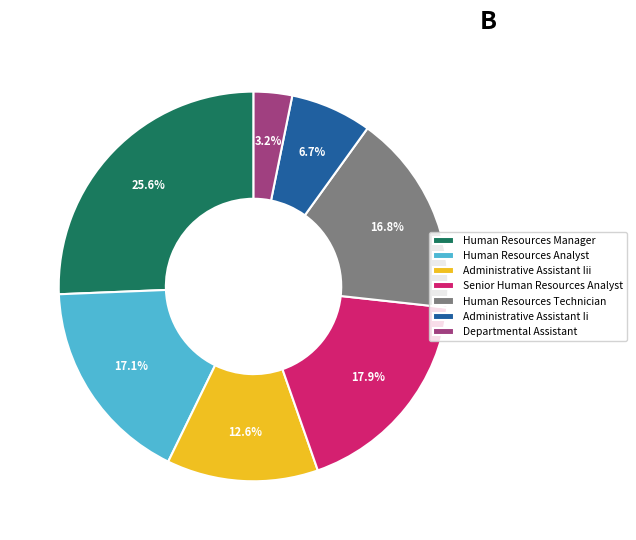

To the nearest percent, what portion does Administrative Assistant Ii represent?

7%